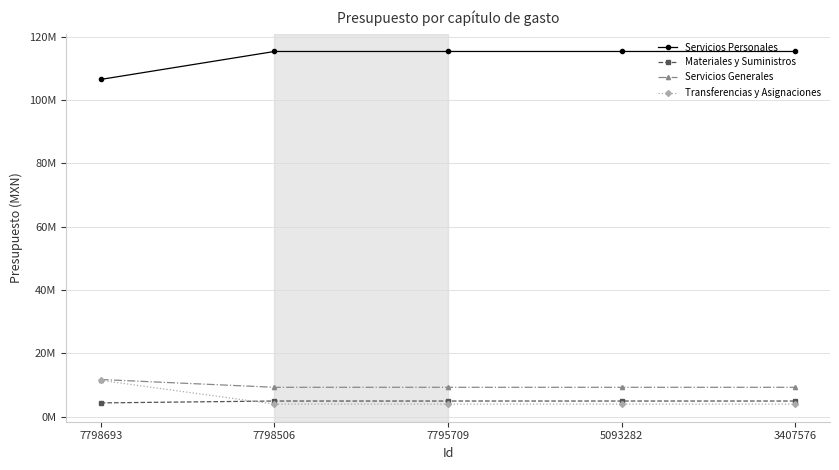

What is the sum of the Servicios Generales values at 7795709 and 5093282?

18602556.0